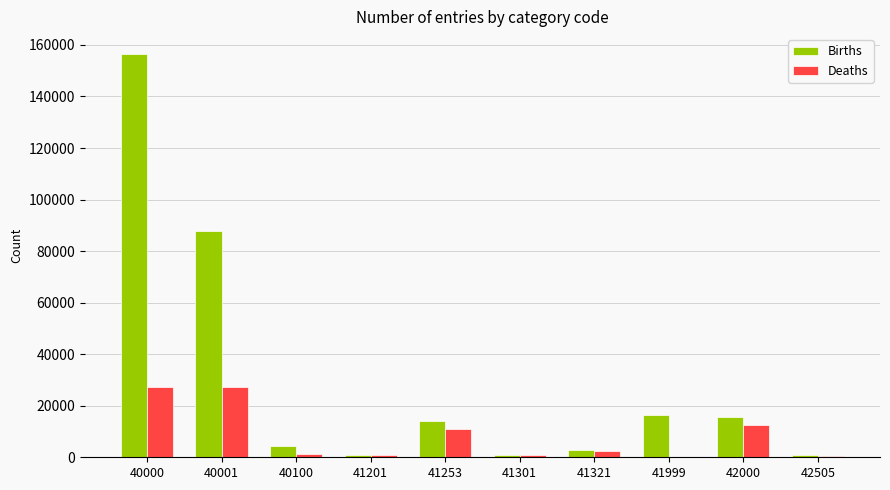

The Deaths series shows 27088 at 40001. True or false?

True